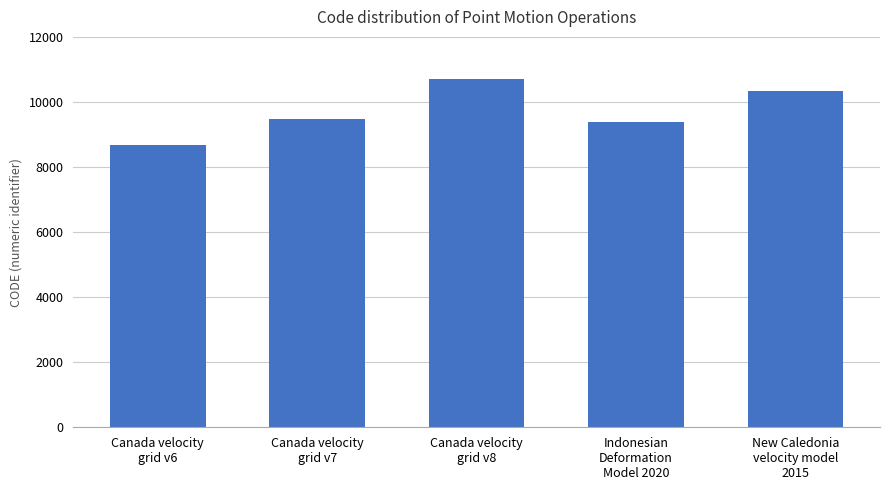

What is the ratio of the value at New Caledonia
velocity model
2015 to the value at Canada velocity
grid v6?

1.2